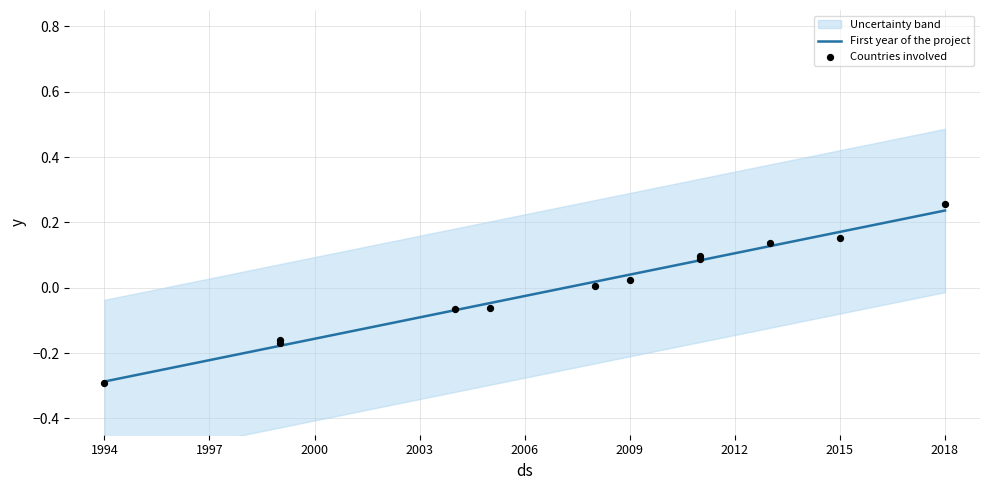

What is the change in value from 1999 to 2004?

+0.1